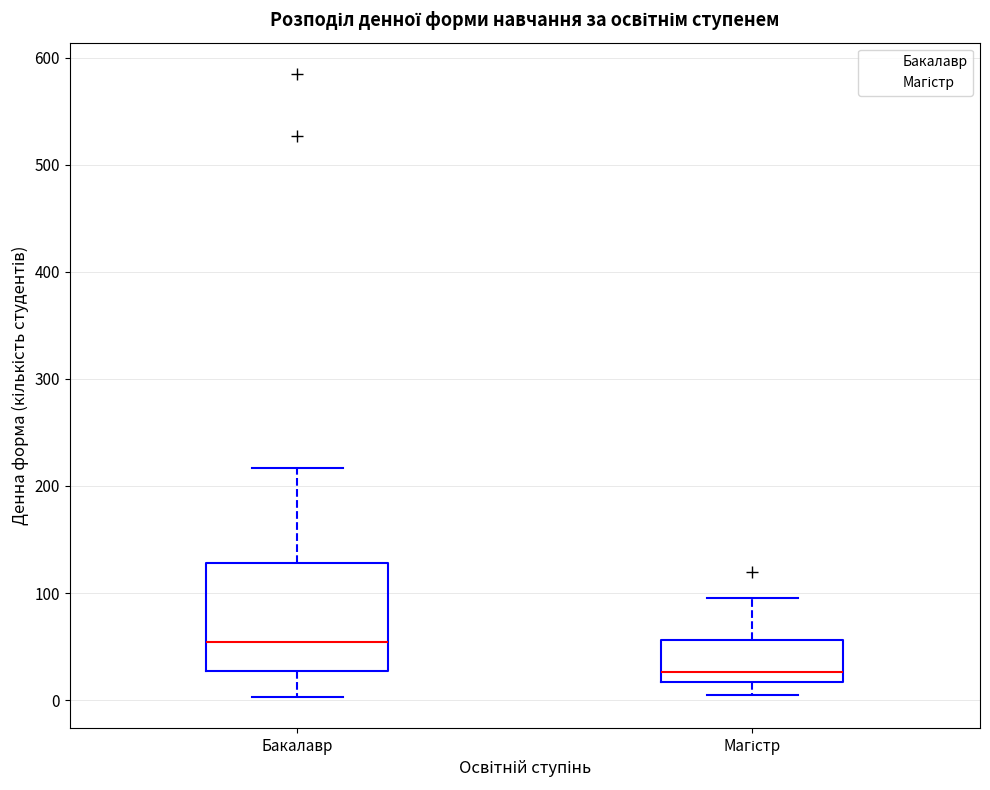

Comparing the boxes themselves (not the whiskers), which one is the tallest?

Бакалавр